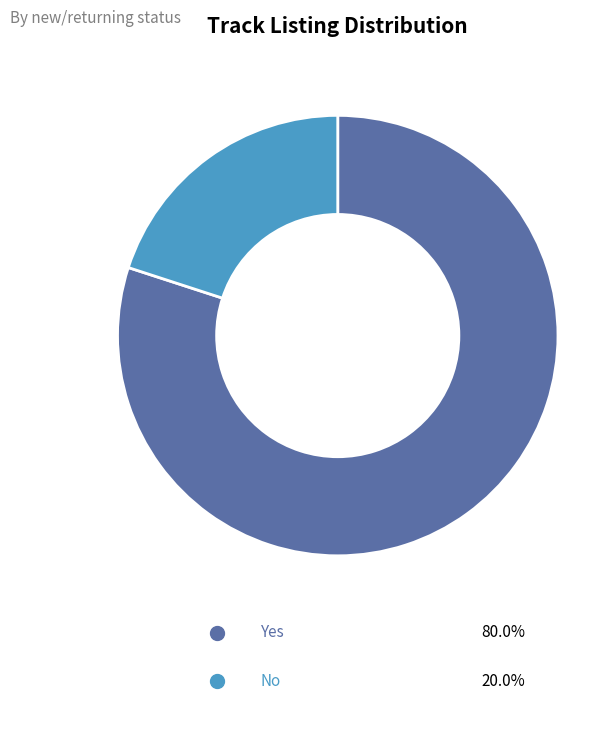

What percentage is the No slice, to the nearest percent?

20%